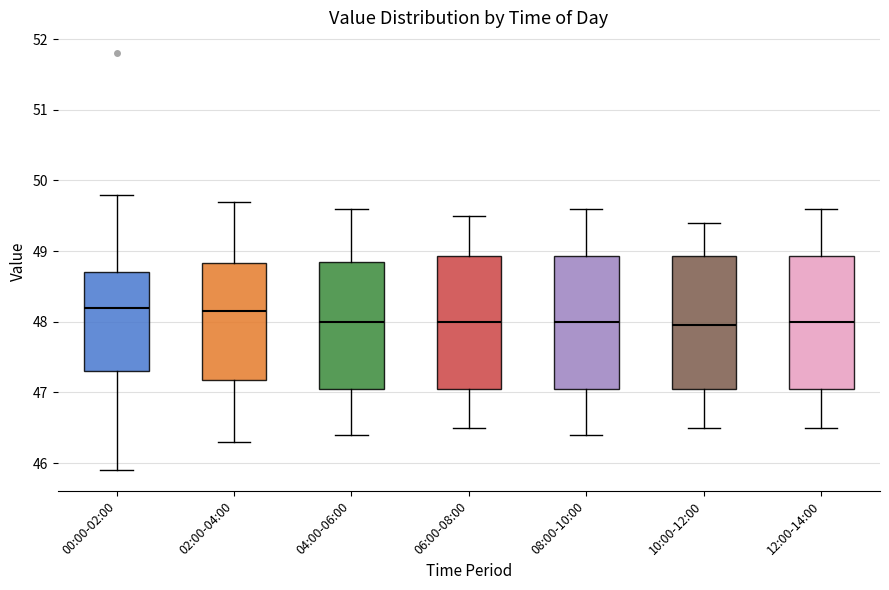

Reading left to right, read every box against the y-axis: the position of its median line, the range the box covers, and the ends of its whiskers. The values are not printed on the chart, so give them approximately, as read against the axis.

00:00-02:00: median 48.2, box 47.3 to 48.7, whiskers 45.9 to 49.8
02:00-04:00: median 48.2, box 47.2 to 48.8, whiskers 46.3 to 49.7
04:00-06:00: median 48.0, box 47.1 to 48.9, whiskers 46.4 to 49.6
06:00-08:00: median 48.0, box 47.1 to 48.9, whiskers 46.5 to 49.5
08:00-10:00: median 48.0, box 47.1 to 48.9, whiskers 46.4 to 49.6
10:00-12:00: median 48.0, box 47.1 to 48.9, whiskers 46.5 to 49.4
12:00-14:00: median 48.0, box 47.1 to 48.9, whiskers 46.5 to 49.6